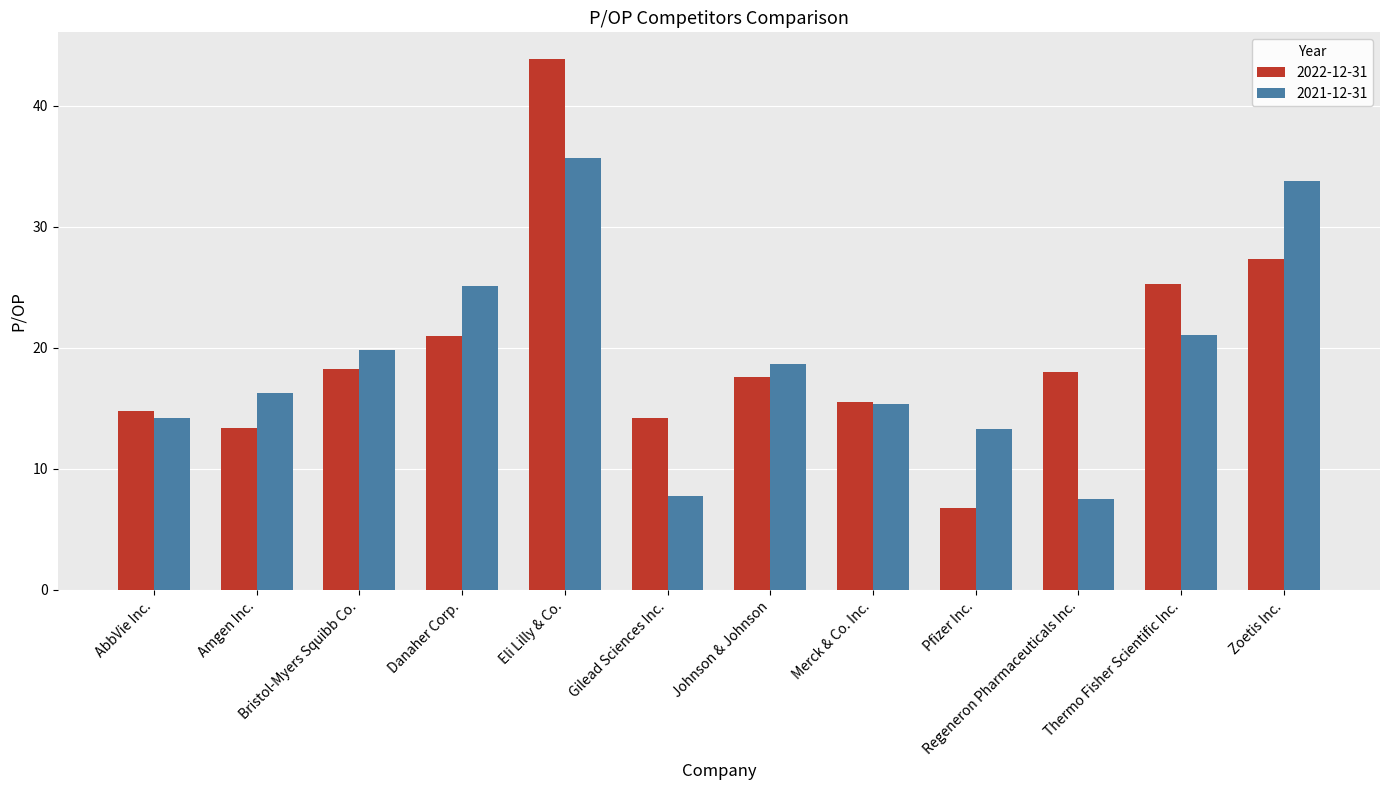

Which series has the largest total across all categories?

2022-12-31